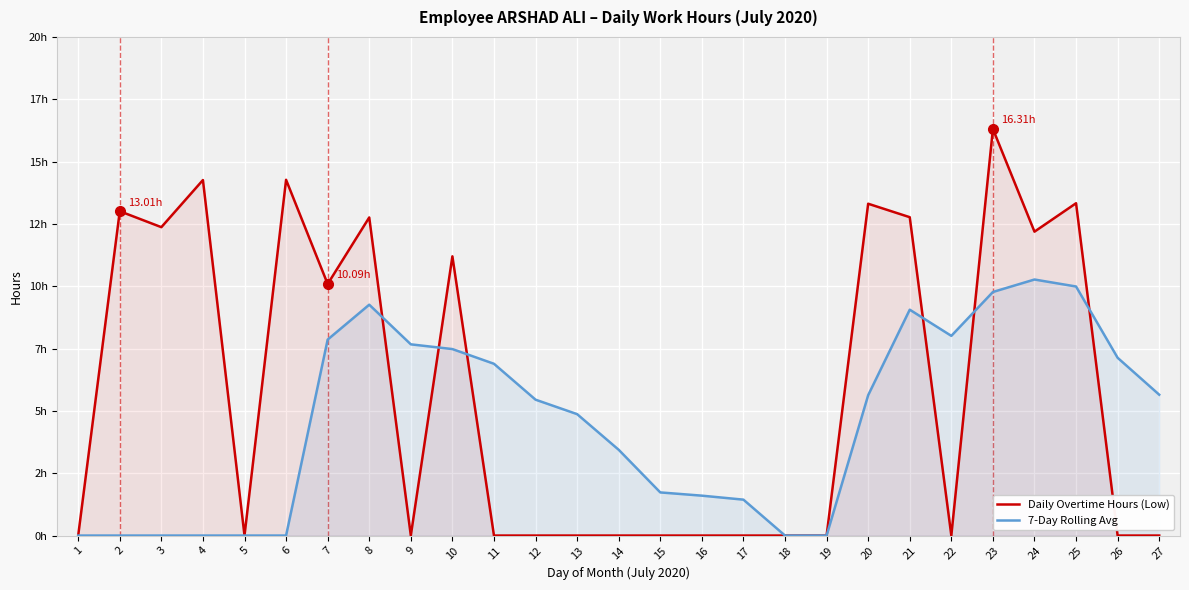

Rank the series by their maximum value, from lowest to highest.

7-Day Rolling Avg, Daily Overtime Hours (Low)